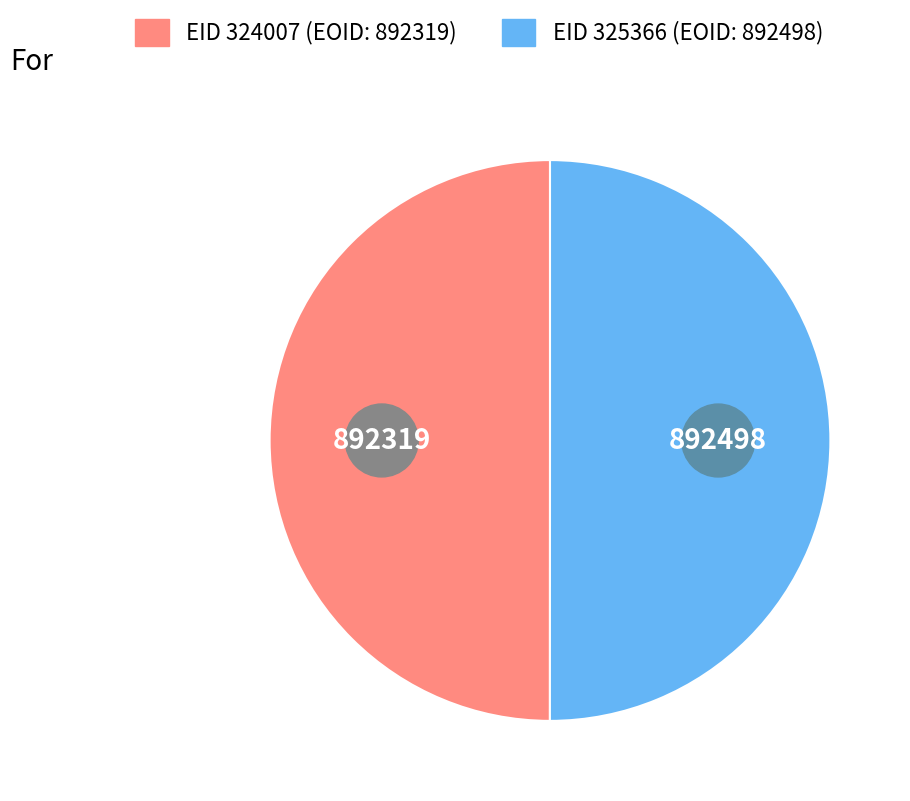

Is the sum of 325366 and 324007 greater than half?

Yes